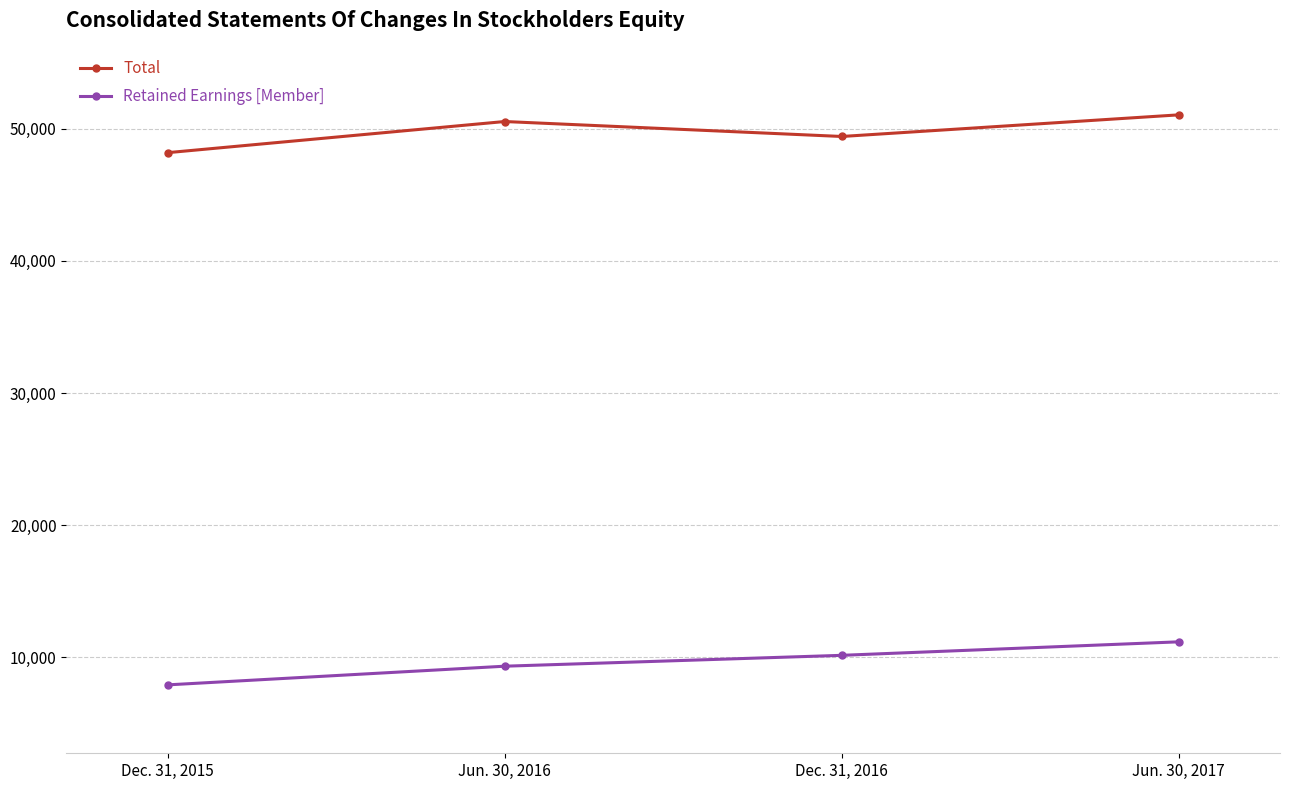

True or false: Total and Retained Earnings [Member] intersect in this chart.

False